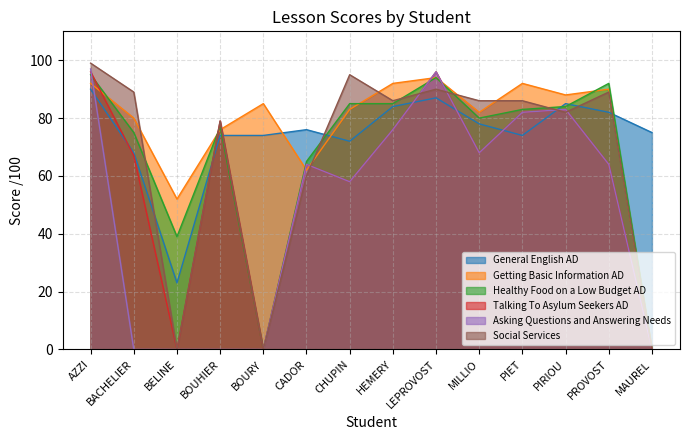

What is the approximate value of Healthy Food on a Low Budget AD at CADOR, to the nearest 5?

65